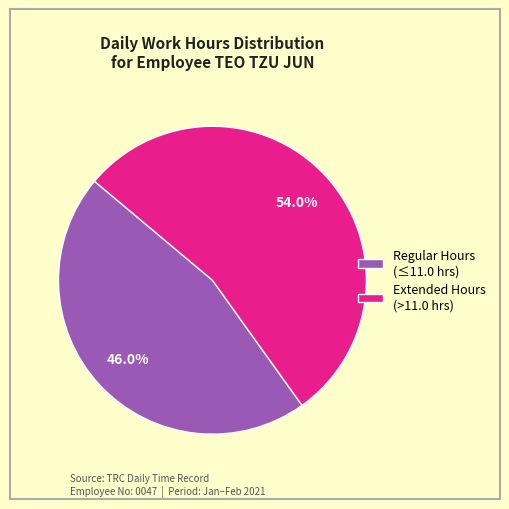

Is there any slice that represents more than half of the pie?

Yes